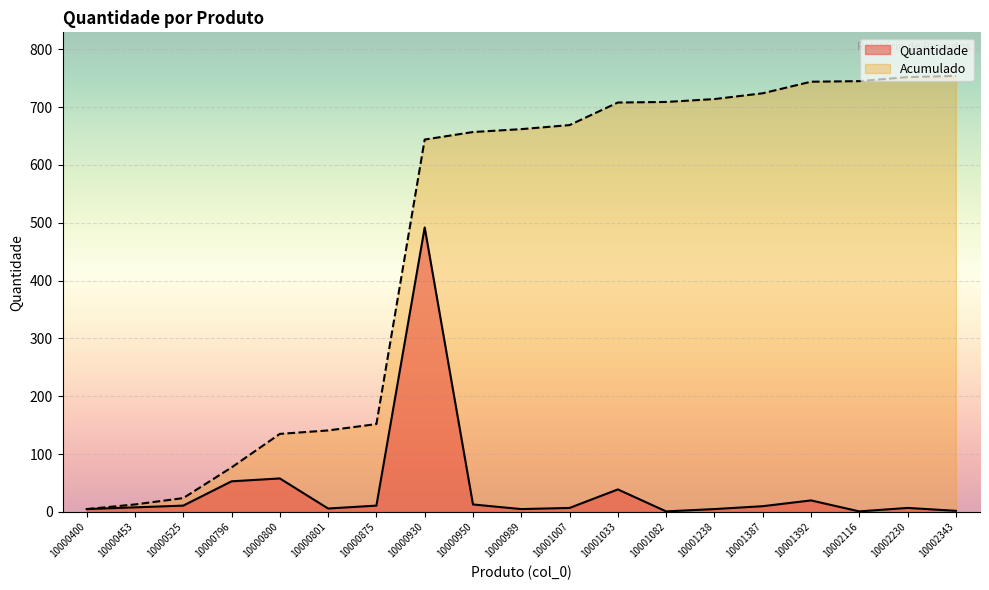

Is the value of Quantidade at 10002230 greater than the value of Acumulado at 10000950?

No